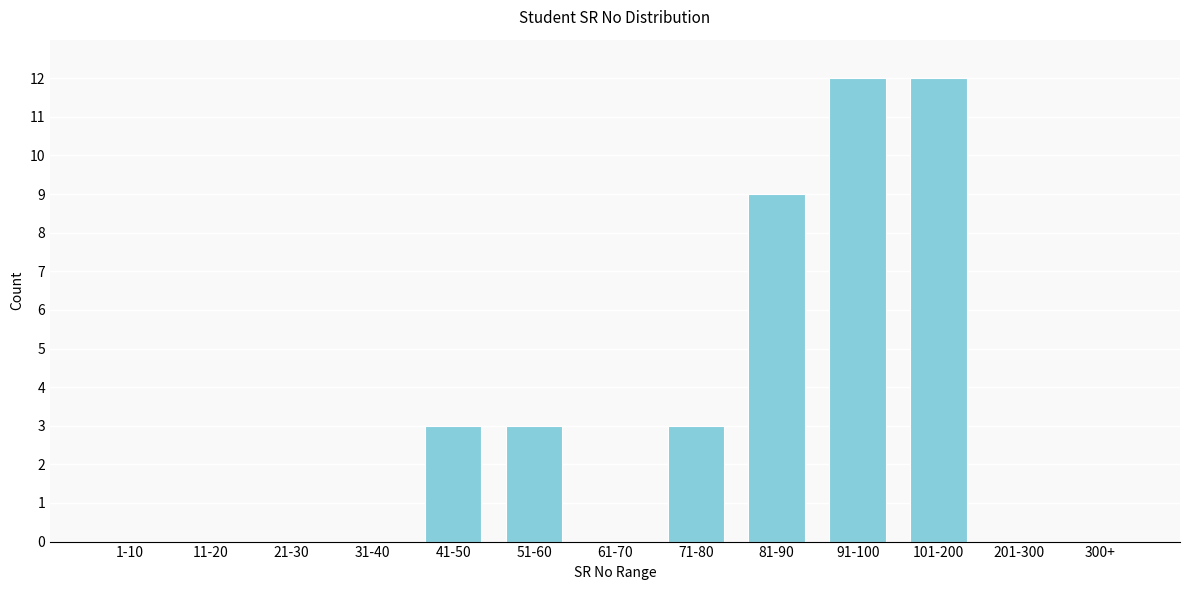

Reading right to left, what are all the values shown in this chart?

300+=0	201-300=0	101-200=12	91-100=12	81-90=9	71-80=3	61-70=0	51-60=3	41-50=3	31-40=0	21-30=0	11-20=0	1-10=0